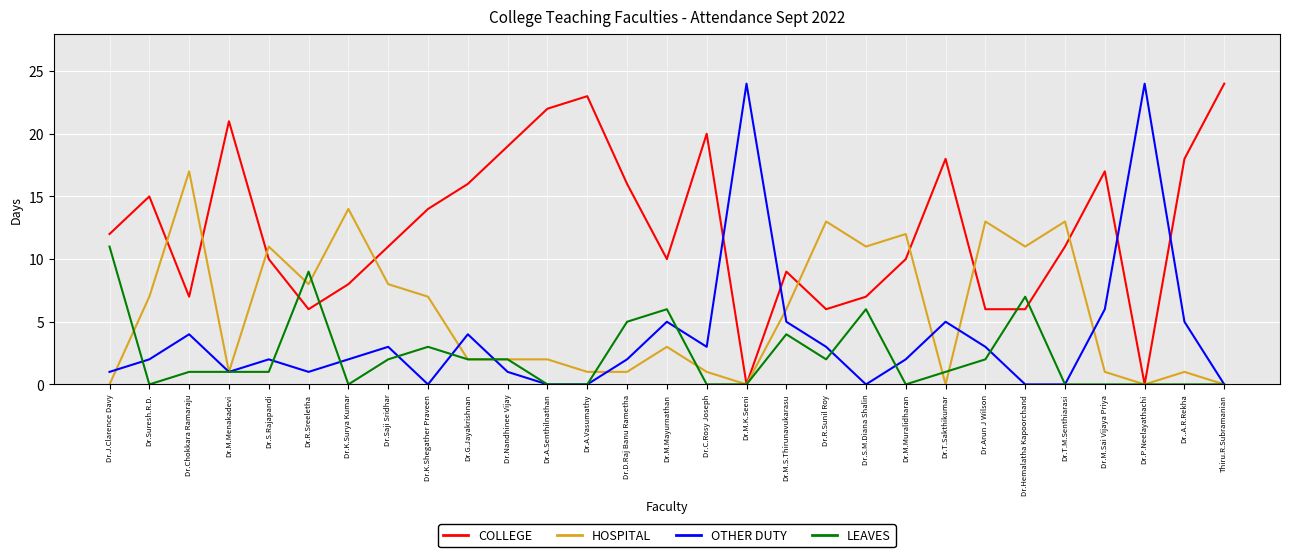

Reading left to right, list all the values displayed in this chart.

COLLEGE: Dr.J.Clarence Davy=12	Dr.Suresh.R.D.=15	Dr.Chokkara Ramaraju=7	Dr.M.Menakadevi=21	Dr.S.Rajapandi=10	Dr.R.Sreeletha=6	Dr.K.Surya Kumar=8	Dr.Saji Sridhar=11	Dr.K.Shegather Praveen=14	Dr.G.Jayakrishnan=16	Dr.Nandhinee Vijay=19	Dr.A.Senthilnathan=22	Dr.A.Vasumathy=23	Dr.D.Raj Banu Rametha=16	Dr.M.Mayurnathan=10	Dr.C.Rosy Joseph=20	Dr.M.K.Seeni=0	Dr.M.S.Thirunavukarasu=9	Dr.R.Sunil Roy=6	Dr.S.M.Diana Shalin=7	Dr.M.Muralidharan=10	Dr.T.Sakthikumar=18	Dr.Arun J Wilson=6	Dr.Hemalatha Kapoorchand=6	Dr.T.M.Senthiarasi=11	Dr.M.Sai Vijaya Priya=17	Dr.P.Neelayathachi=0	Dr..A.R.Rekha=18	Thiru.R.Subramanian=24
HOSPITAL: Dr.J.Clarence Davy=0	Dr.Suresh.R.D.=7	Dr.Chokkara Ramaraju=17	Dr.M.Menakadevi=1	Dr.S.Rajapandi=11	Dr.R.Sreeletha=8	Dr.K.Surya Kumar=14	Dr.Saji Sridhar=8	Dr.K.Shegather Praveen=7	Dr.G.Jayakrishnan=2	Dr.Nandhinee Vijay=2	Dr.A.Senthilnathan=2	Dr.A.Vasumathy=1	Dr.D.Raj Banu Rametha=1	Dr.M.Mayurnathan=3	Dr.C.Rosy Joseph=1	Dr.M.K.Seeni=0	Dr.M.S.Thirunavukarasu=6	Dr.R.Sunil Roy=13	Dr.S.M.Diana Shalin=11	Dr.M.Muralidharan=12	Dr.T.Sakthikumar=0	Dr.Arun J Wilson=13	Dr.Hemalatha Kapoorchand=11	Dr.T.M.Senthiarasi=13	Dr.M.Sai Vijaya Priya=1	Dr.P.Neelayathachi=0	Dr..A.R.Rekha=1	Thiru.R.Subramanian=0
OTHER DUTY: Dr.J.Clarence Davy=1	Dr.Suresh.R.D.=2	Dr.Chokkara Ramaraju=4	Dr.M.Menakadevi=1	Dr.S.Rajapandi=2	Dr.R.Sreeletha=1	Dr.K.Surya Kumar=2	Dr.Saji Sridhar=3	Dr.K.Shegather Praveen=0	Dr.G.Jayakrishnan=4	Dr.Nandhinee Vijay=1	Dr.A.Senthilnathan=0	Dr.A.Vasumathy=0	Dr.D.Raj Banu Rametha=2	Dr.M.Mayurnathan=5	Dr.C.Rosy Joseph=3	Dr.M.K.Seeni=24	Dr.M.S.Thirunavukarasu=5	Dr.R.Sunil Roy=3	Dr.S.M.Diana Shalin=0	Dr.M.Muralidharan=2	Dr.T.Sakthikumar=5	Dr.Arun J Wilson=3	Dr.Hemalatha Kapoorchand=0	Dr.T.M.Senthiarasi=0	Dr.M.Sai Vijaya Priya=6	Dr.P.Neelayathachi=24	Dr..A.R.Rekha=5	Thiru.R.Subramanian=0
LEAVES: Dr.J.Clarence Davy=11	Dr.Suresh.R.D.=0	Dr.Chokkara Ramaraju=1	Dr.M.Menakadevi=1	Dr.S.Rajapandi=1	Dr.R.Sreeletha=9	Dr.K.Surya Kumar=0	Dr.Saji Sridhar=2	Dr.K.Shegather Praveen=3	Dr.G.Jayakrishnan=2	Dr.Nandhinee Vijay=2	Dr.A.Senthilnathan=0	Dr.A.Vasumathy=0	Dr.D.Raj Banu Rametha=5	Dr.M.Mayurnathan=6	Dr.C.Rosy Joseph=0	Dr.M.K.Seeni=0	Dr.M.S.Thirunavukarasu=4	Dr.R.Sunil Roy=2	Dr.S.M.Diana Shalin=6	Dr.M.Muralidharan=0	Dr.T.Sakthikumar=1	Dr.Arun J Wilson=2	Dr.Hemalatha Kapoorchand=7	Dr.T.M.Senthiarasi=0	Dr.M.Sai Vijaya Priya=0	Dr.P.Neelayathachi=0	Dr..A.R.Rekha=0	Thiru.R.Subramanian=0